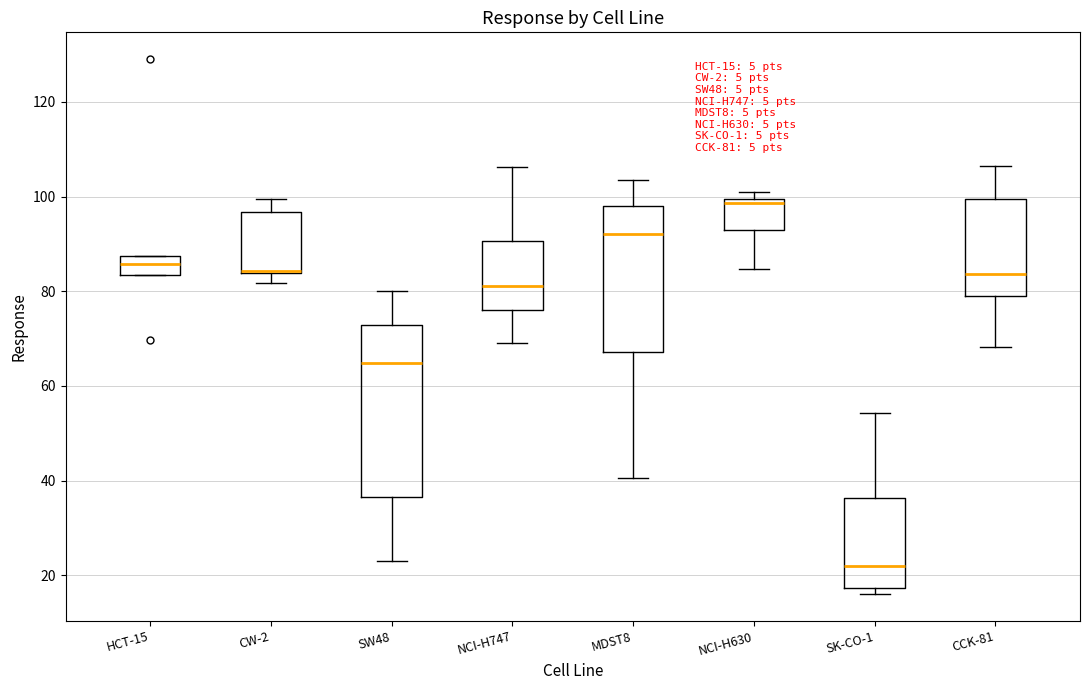

Which box is the tallest, from its lower edge to its upper edge?

SW48